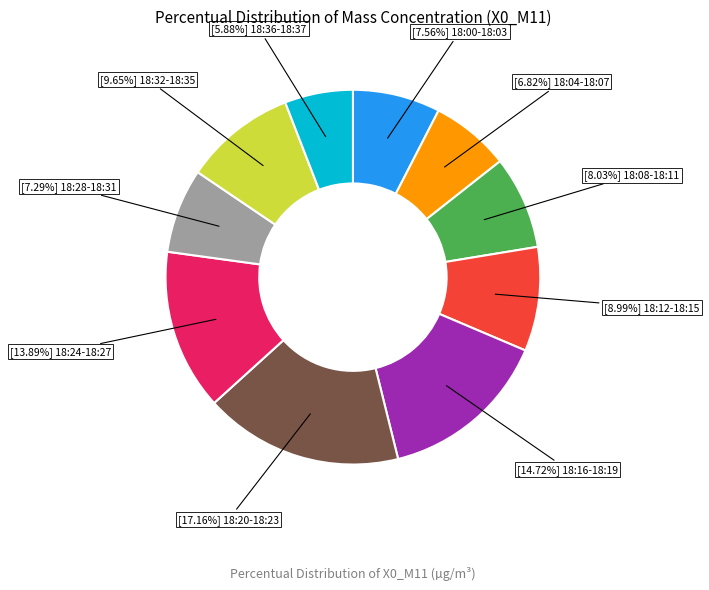

To the nearest percent, what is the difference between the largest and smallest slice percentages?

11%